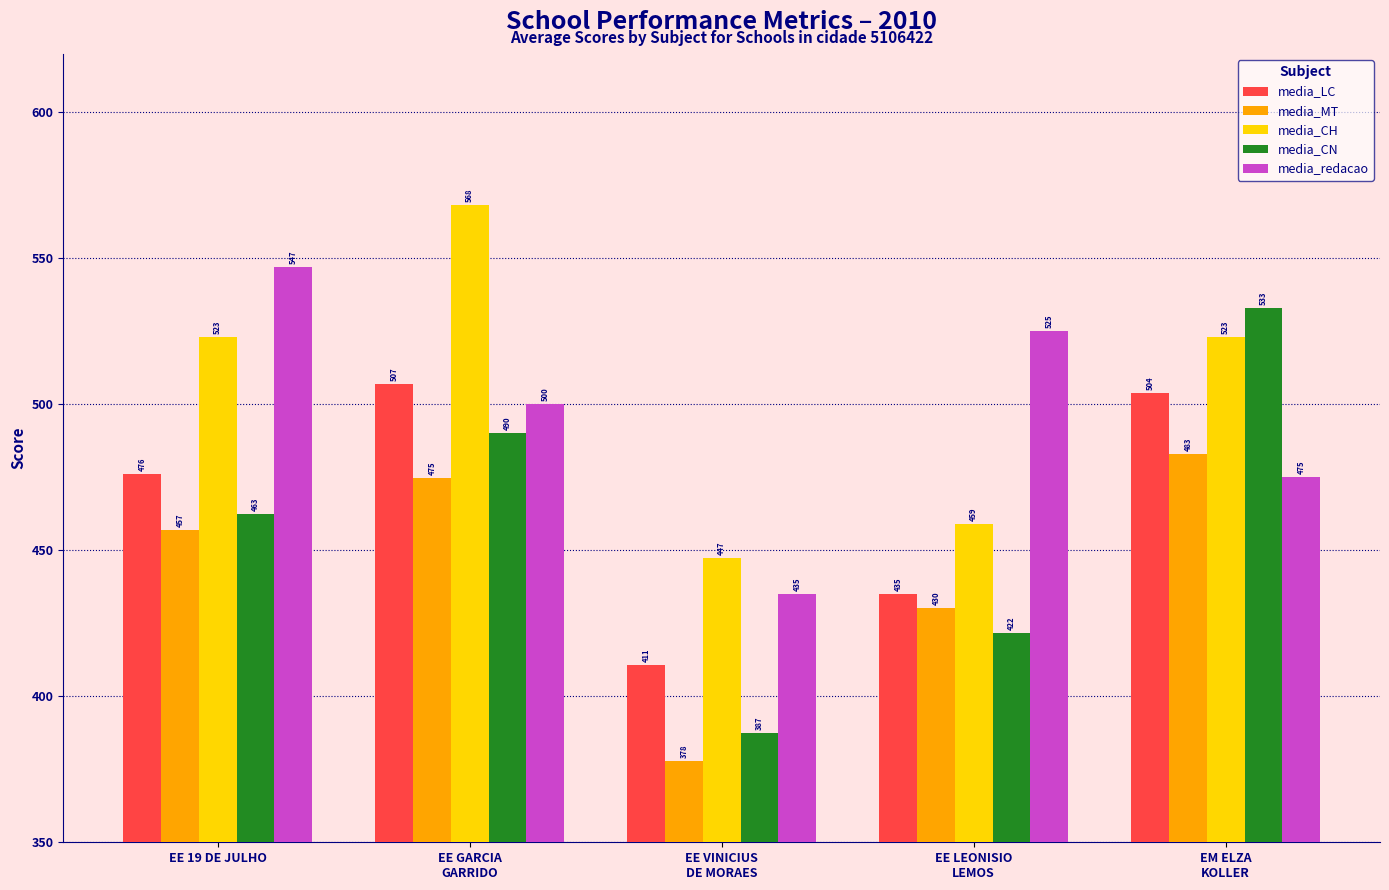

What are all the series names shown in the legend?

media_LC, media_MT, media_CH, media_CN, media_redacao